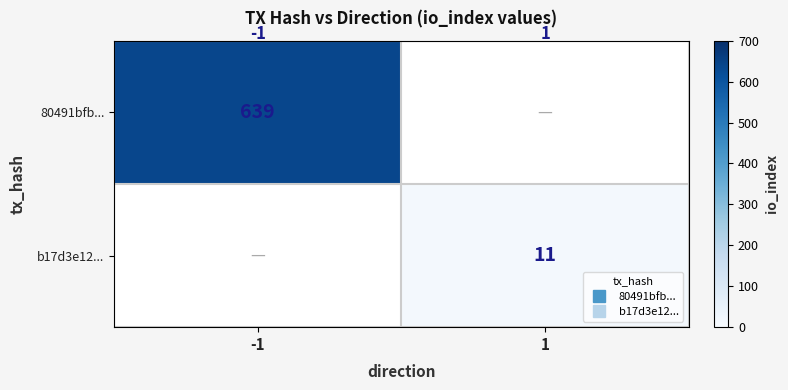

Is it true that b17d3e12... equals 11.0 at 1?

True